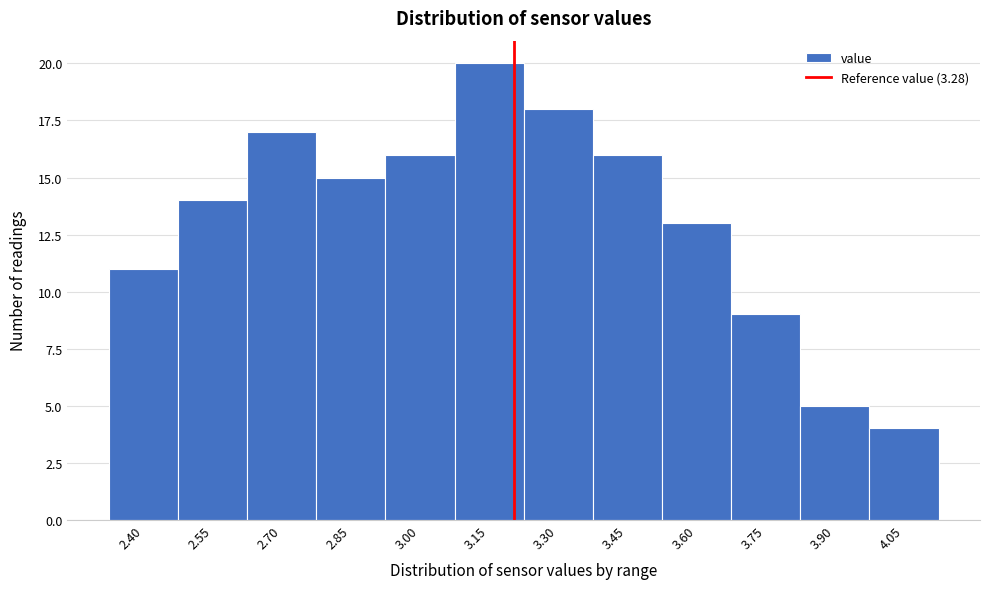

Reading right to left, what are all the values shown in this chart?

4	5	9	13	16	18	20	16	15	17	14	11